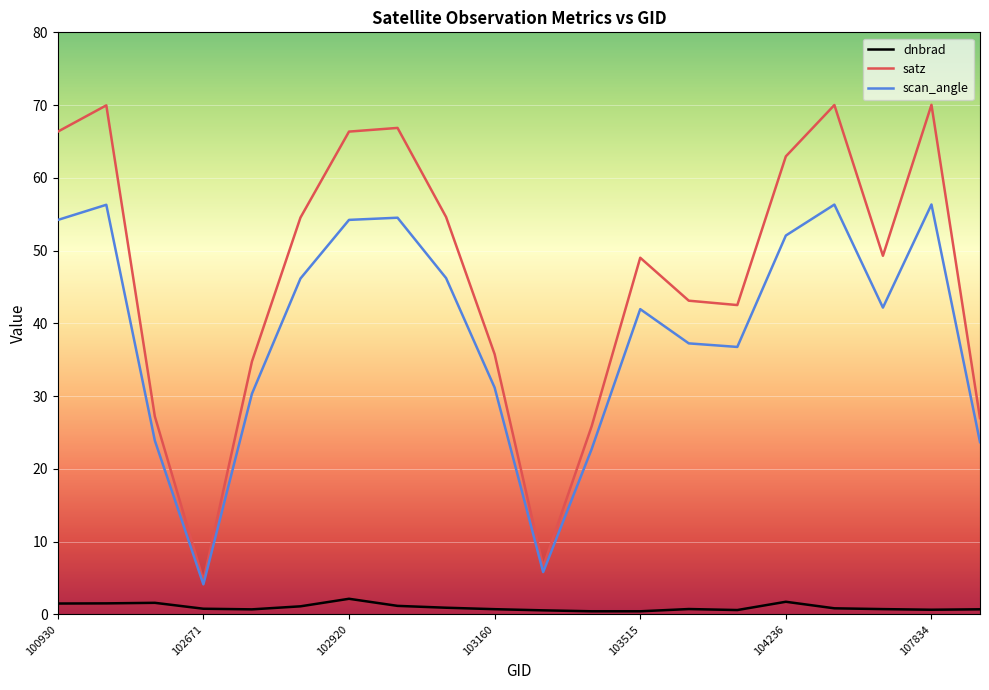

What is the lowest value of the scan_angle series?

4.1